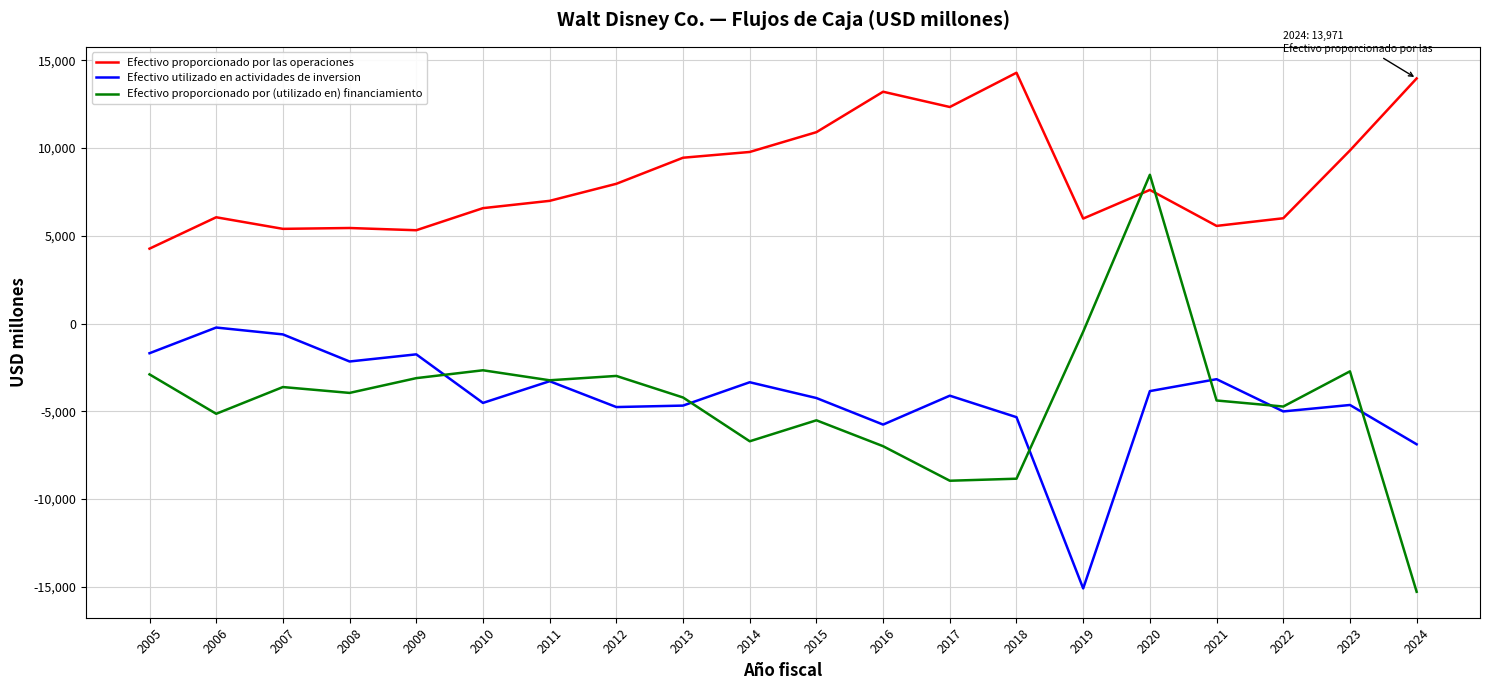

At 2012, list the series in order from largest to smallest.

Efectivo proporcionado por las operaciones, Efectivo proporcionado por (utilizado en) financiamiento, Efectivo utilizado en actividades de inversion